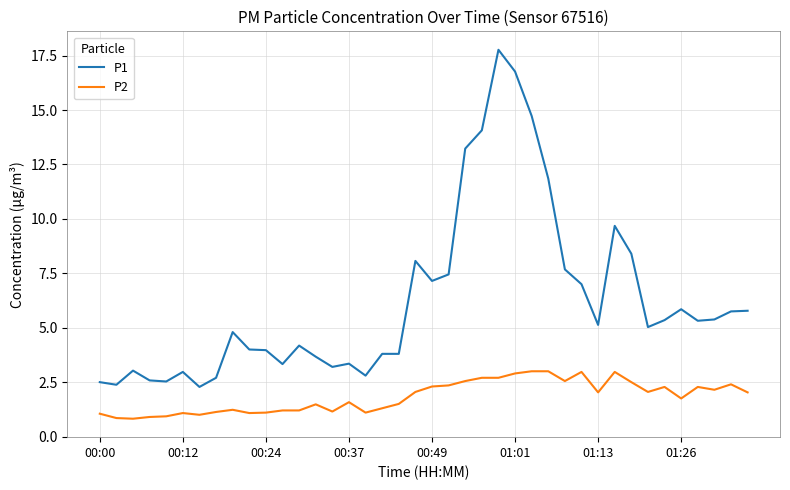

Which series has the widest spread of values?

P1